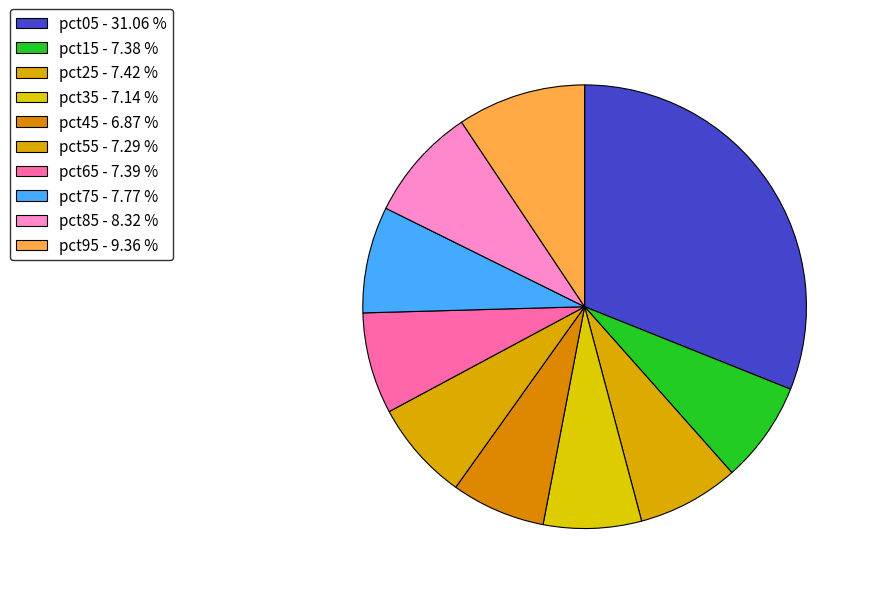

To the nearest percent, what percentage of the pie is pct75?

8%